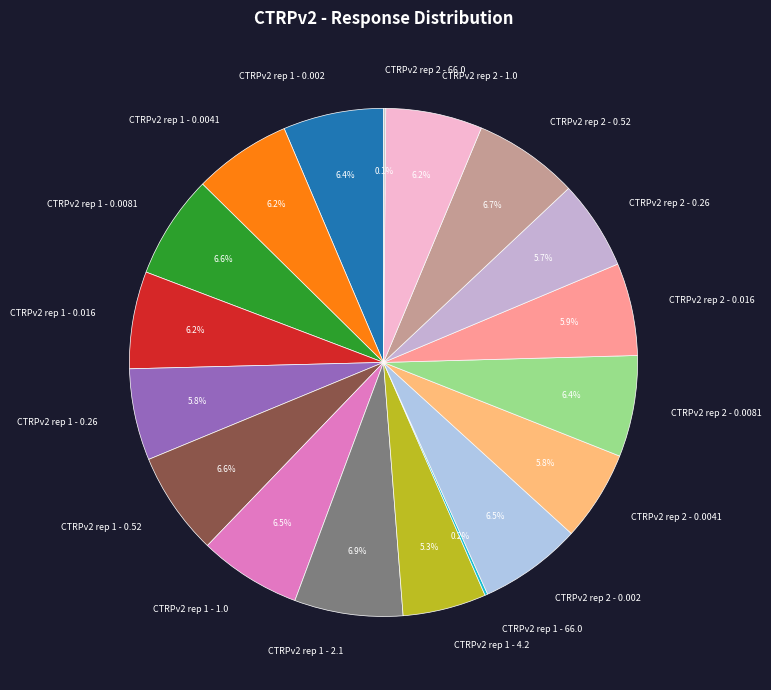

Does CTRPv2 rep 1 - 2.1 account for over 50% of the chart?

No